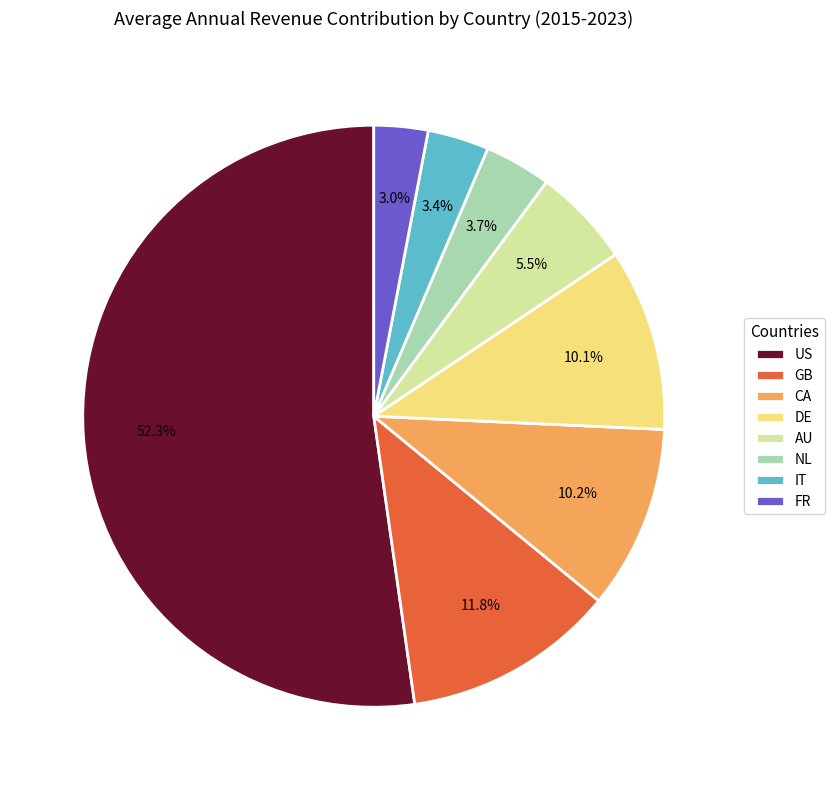

Between CA and GB, which is larger?

GB